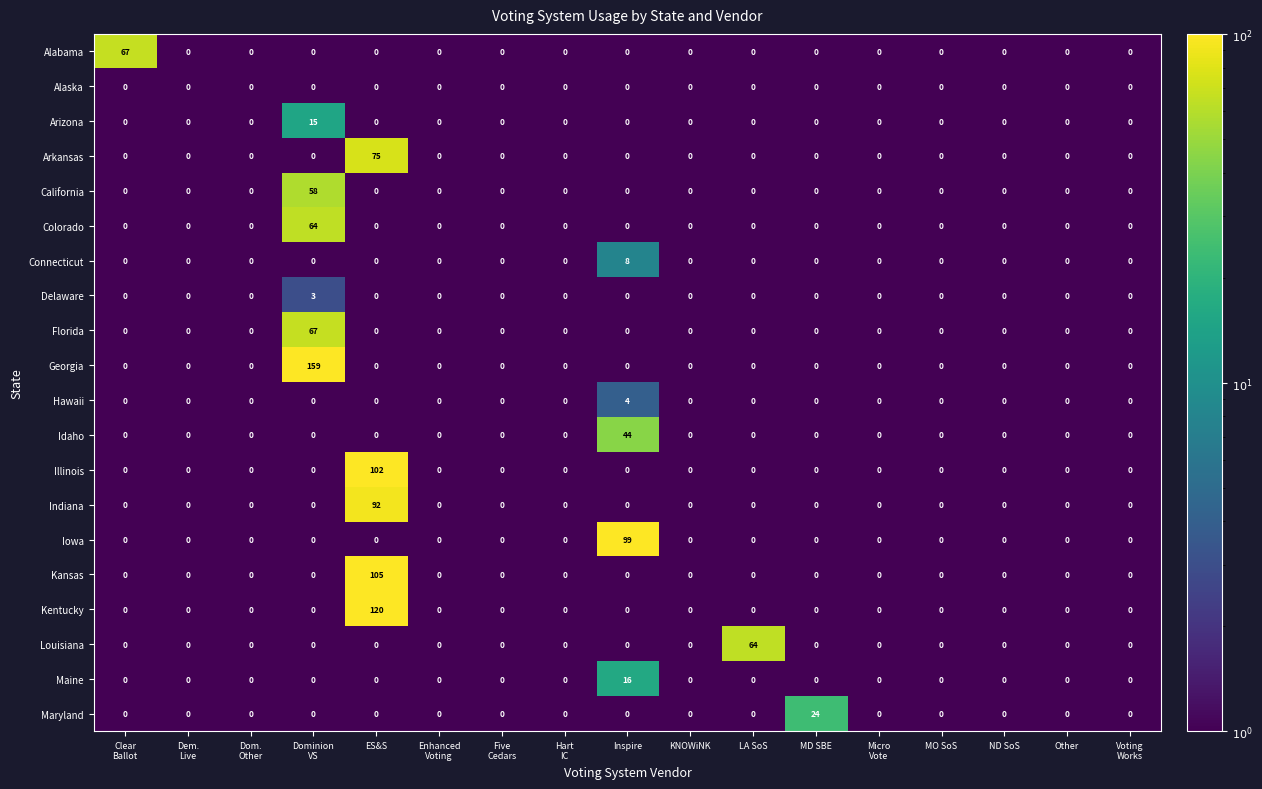

At which label does Kentucky reach its peak?

ES&S